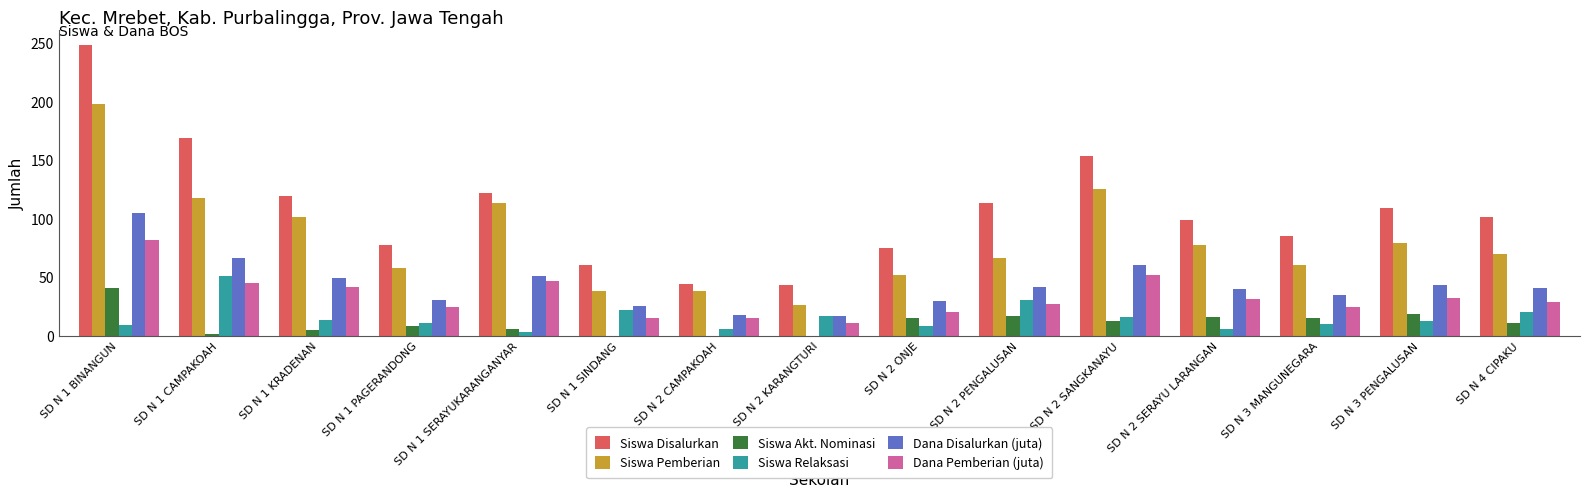

What is the maximum value for Siswa Akt. Nominasi?

41.0